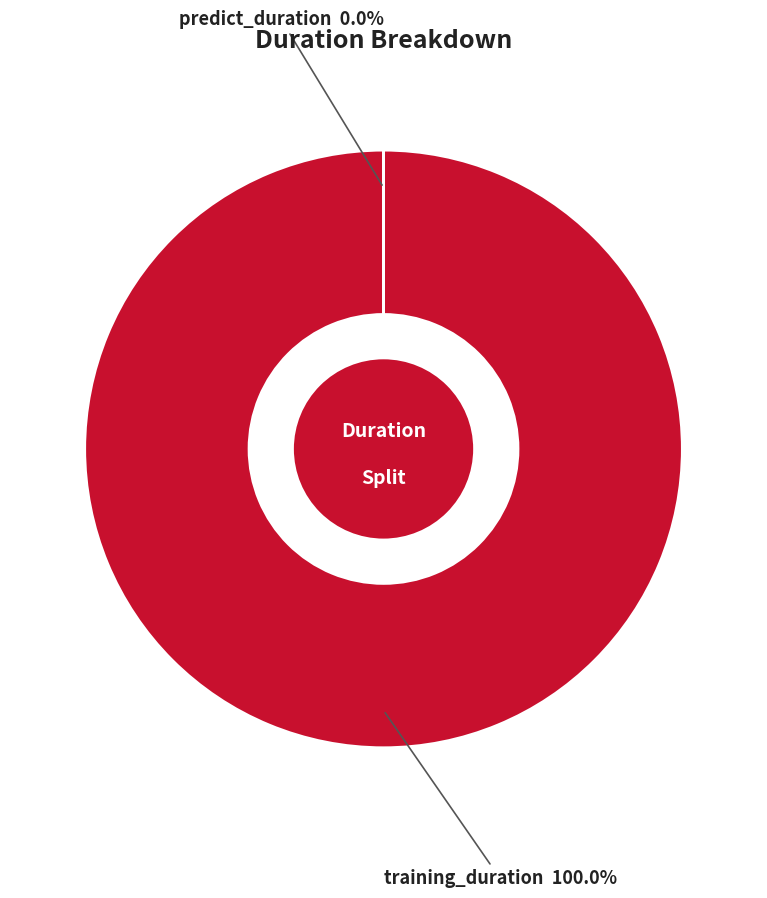

Is there any slice that represents more than half of the pie?

Yes